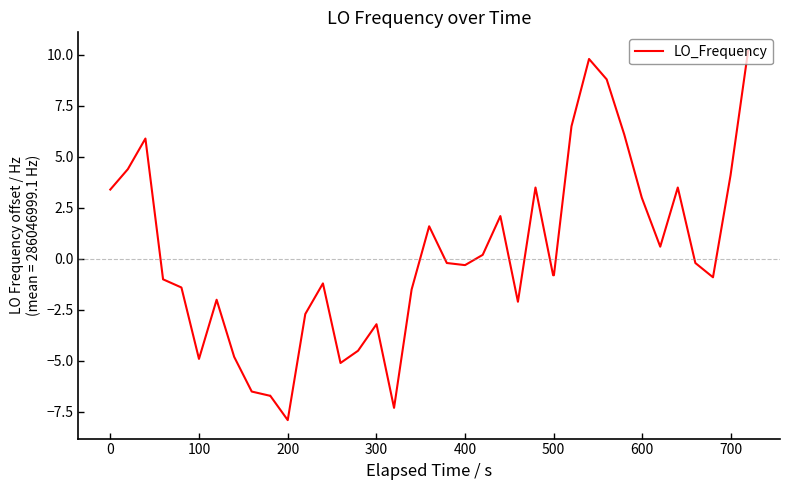

What is the smallest value displayed?

-7.9